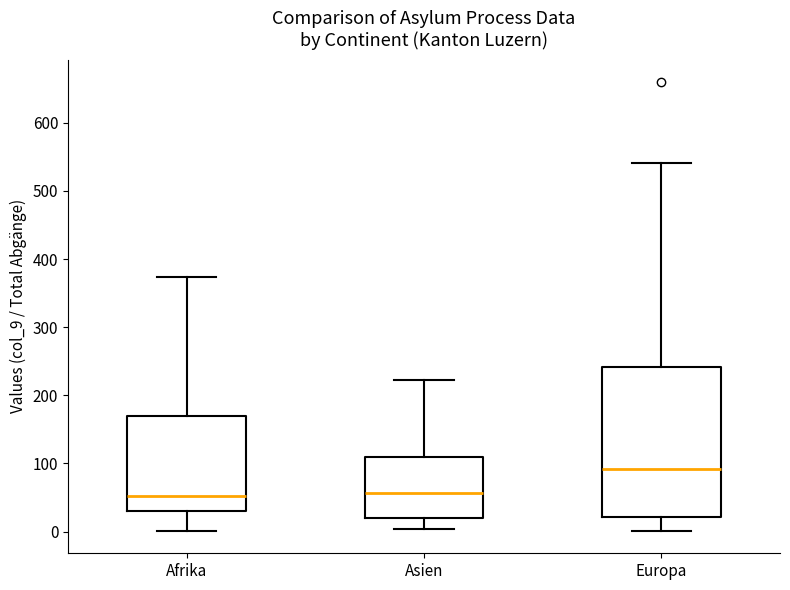

Reading left to right, read every box against the y-axis: the position of its median line, the range the box covers, and the ends of its whiskers. The values are not printed on the chart, so give them approximately, as read against the axis.

Afrika: median 50, box 30 to 170, whiskers 0 to 370
Asien: median 60, box 20 to 110, whiskers 0 to 220
Europa: median 90, box 20 to 240, whiskers 0 to 540